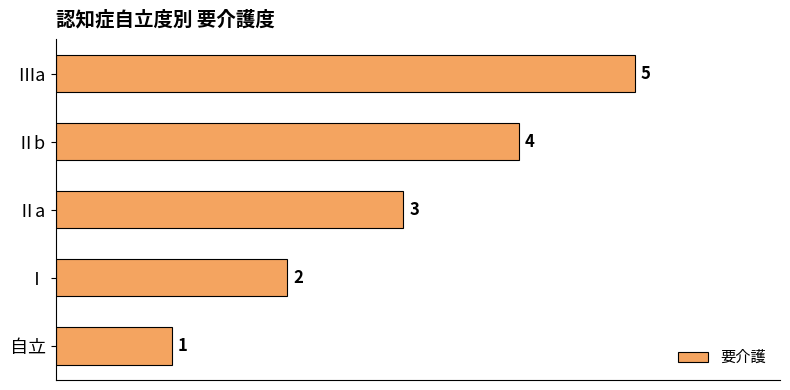

Between Ⅰ and 自立, which is larger?

Ⅰ